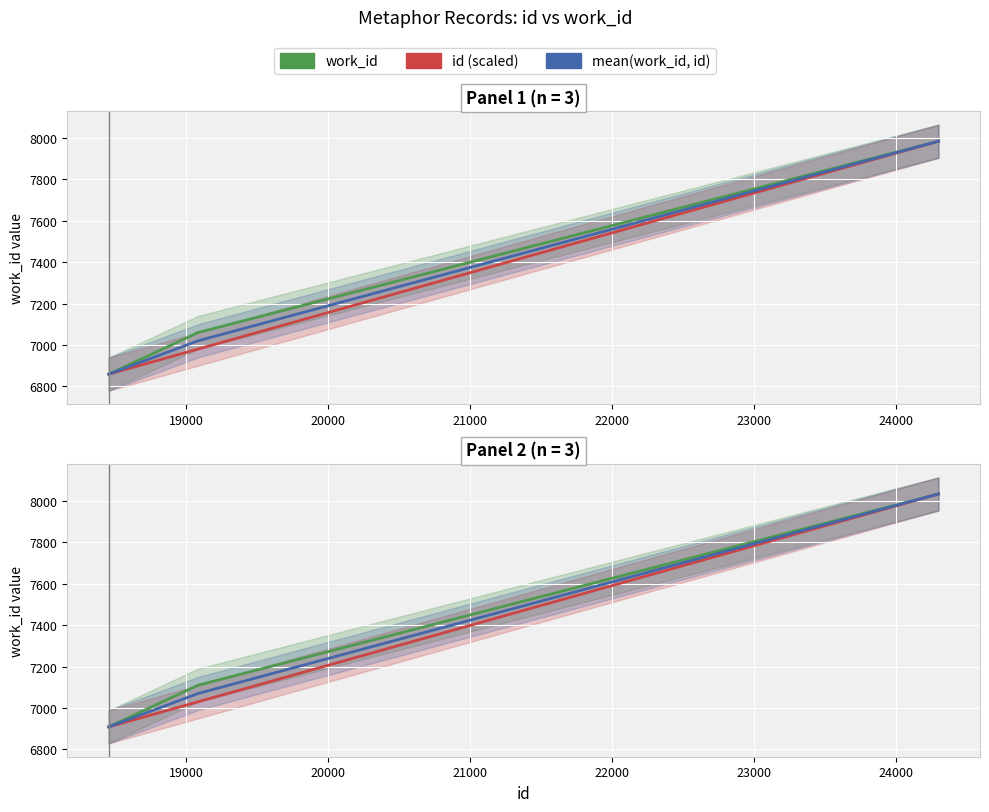

The id (scaled) series shows 11095.5 at 19000. True or false?

False